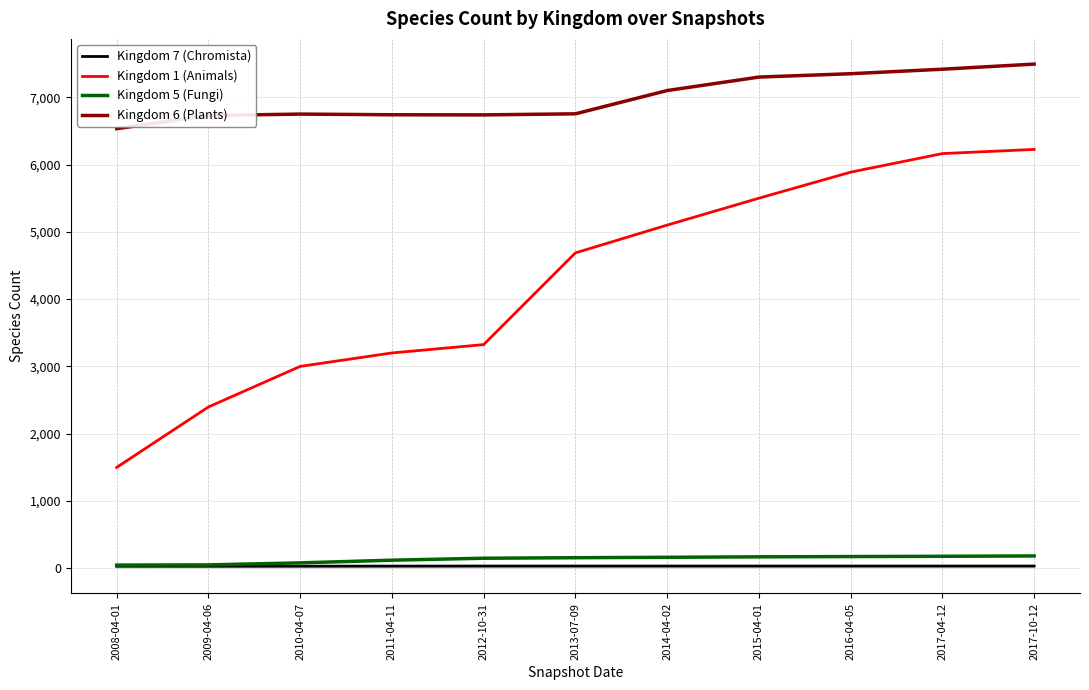

Which series changed the most between 2013-07-09 and 2014-04-02?

Kingdom 1 (Animals)